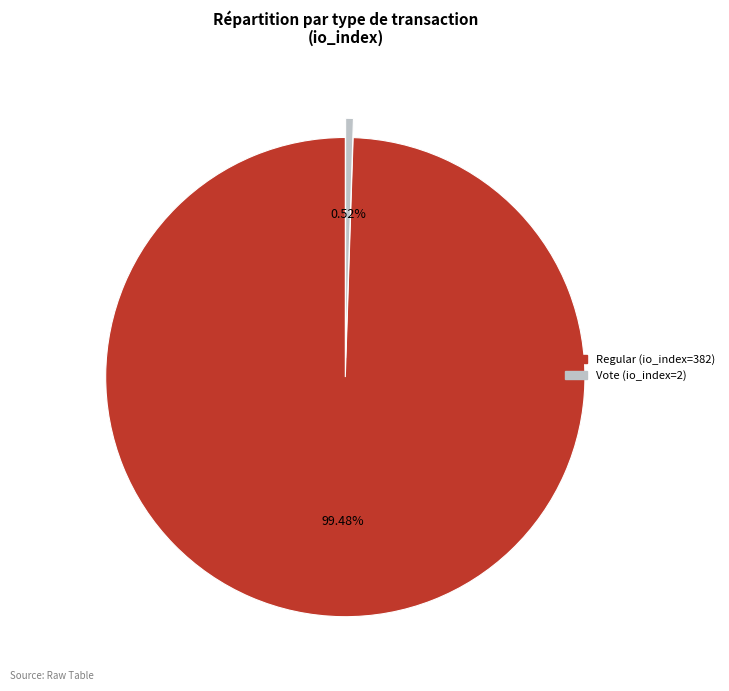

Does Regular (io_index=382) represent more than half of the total?

Yes